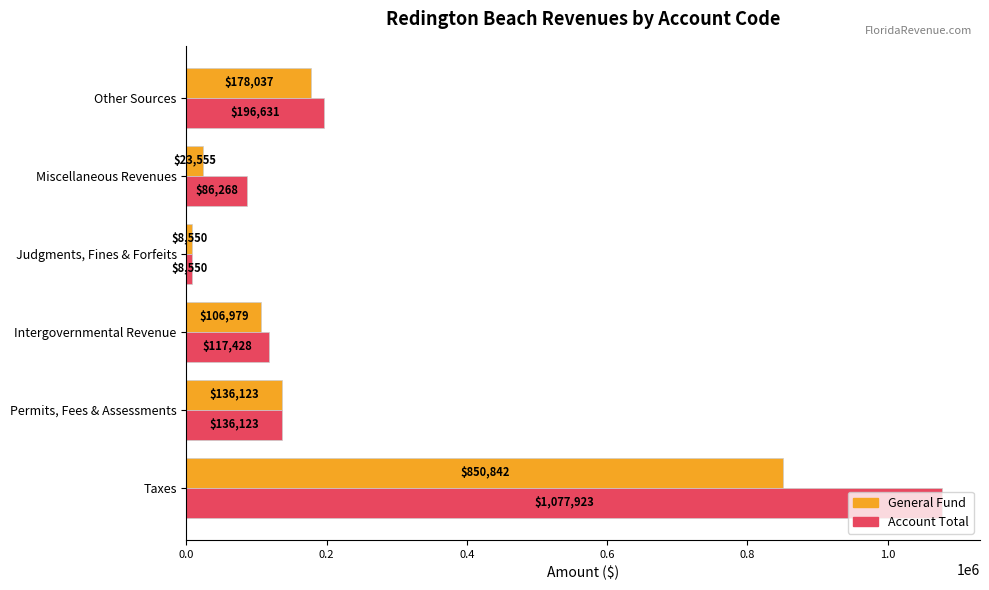

Rank the categories by General Fund value from lowest to highest.

Judgments, Fines & Forfeits, Miscellaneous Revenues, Intergovernmental Revenue, Permits, Fees & Assessments, Other Sources, Taxes